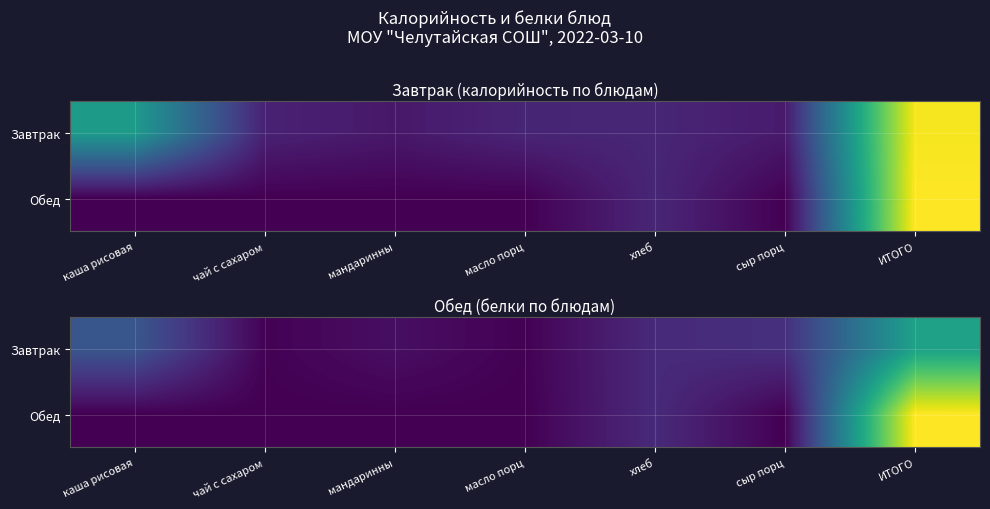

What is the average value of the Обед series?

3.6